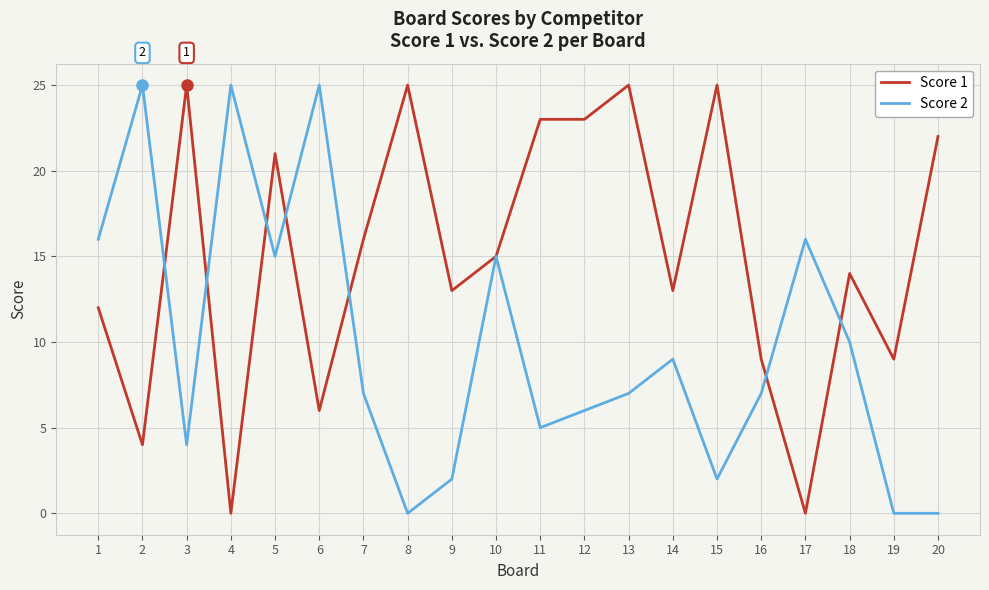

At which category does Score 2 reach its first local valley?

3